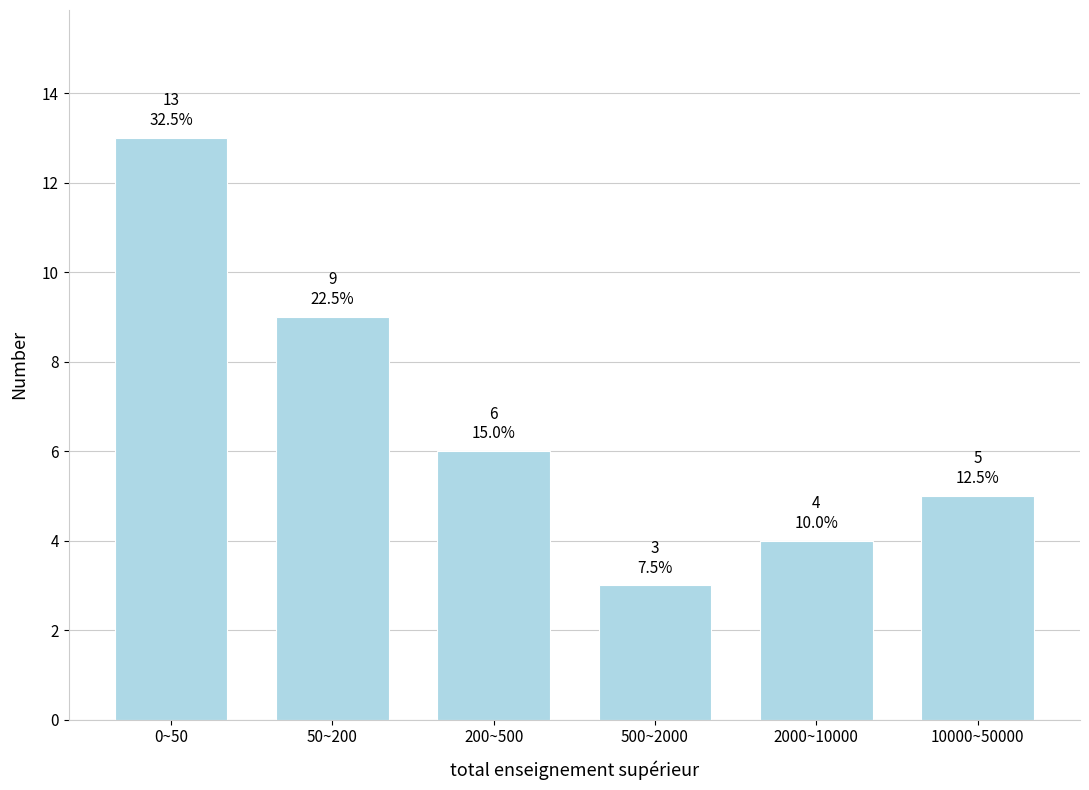

Reading left to right, transcribe all the data shown in this chart.

13	9	6	3	4	5